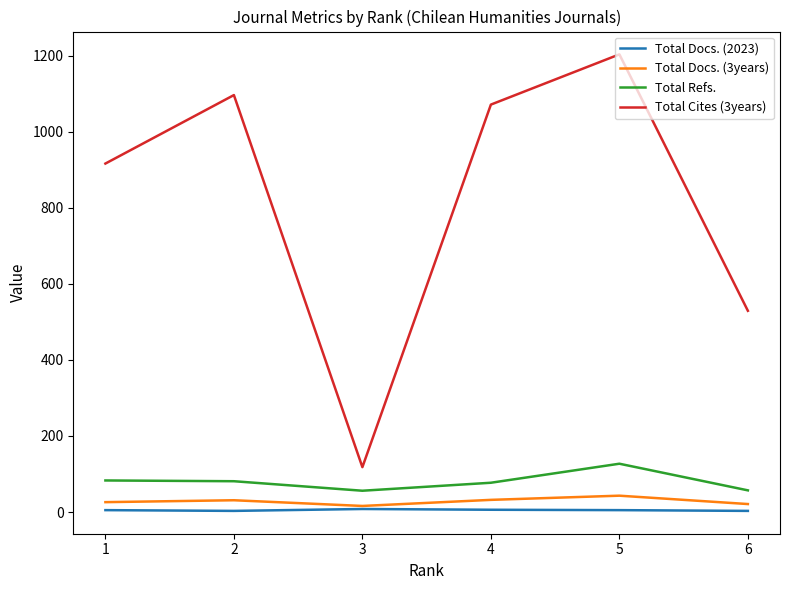

At which label is Total Cites (3years) closest to 660?

6